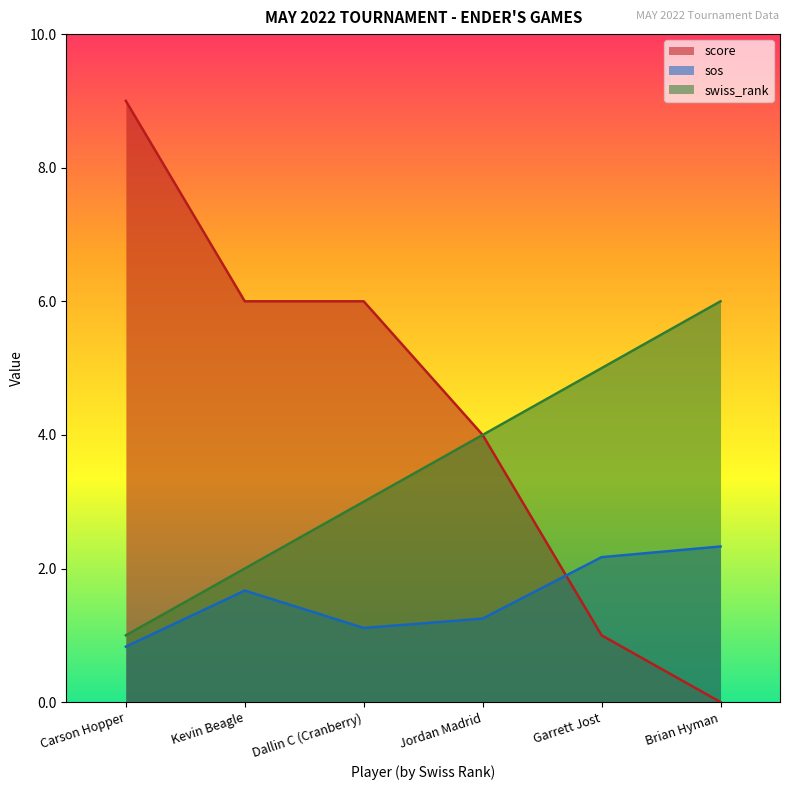

Rank the categories by swiss_rank value from lowest to highest.

Carson Hopper, Kevin Beagle, Dallin C (Cranberry), Jordan Madrid, Garrett Jost, Brian Hyman